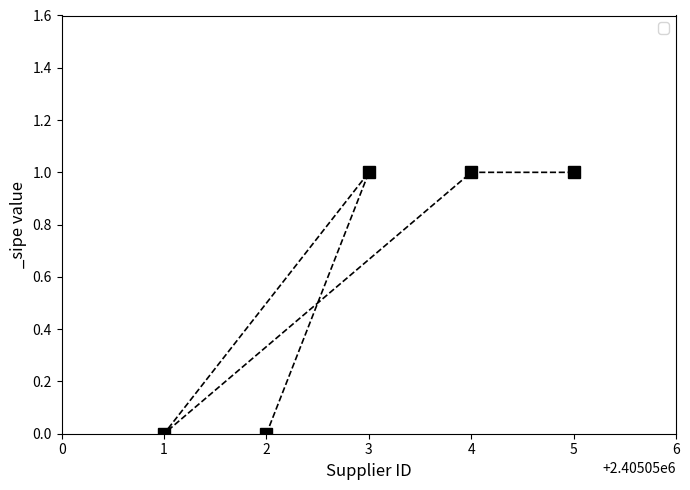

What is the difference between the values at 1 and 4?

1